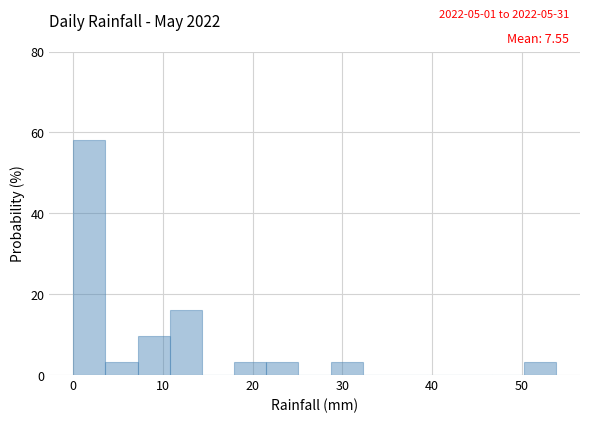

Around what value on the x-axis is the tallest bar? Give the approximate position of its centre, as read against the axis.

2